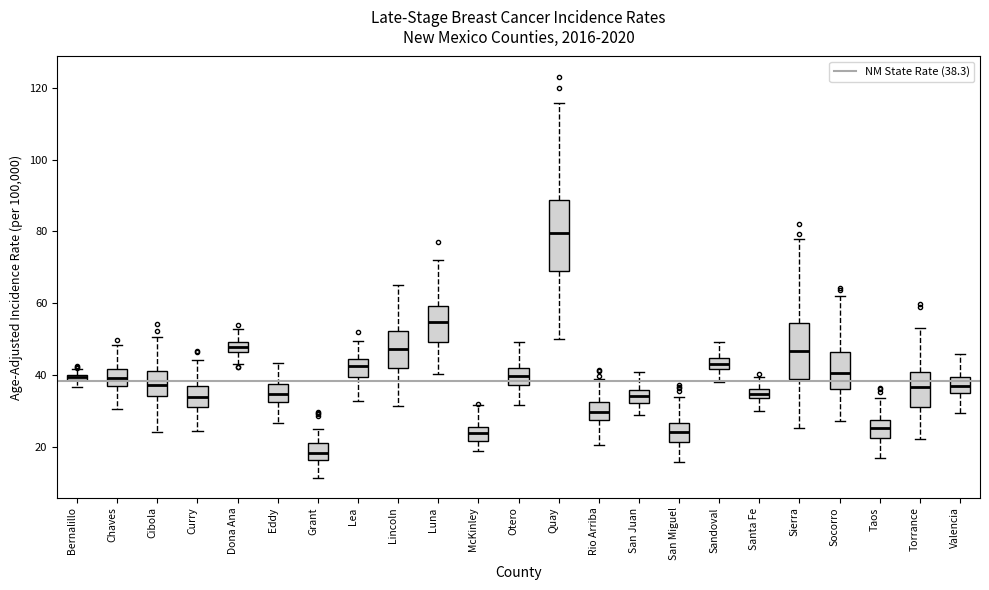

Comparing the boxes themselves (not the whiskers), which one is the tallest?

Quay